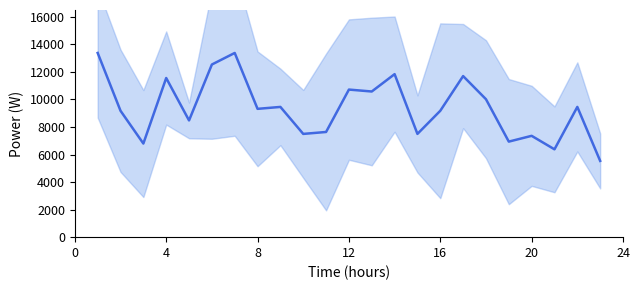

What is the smallest value displayed?

5540